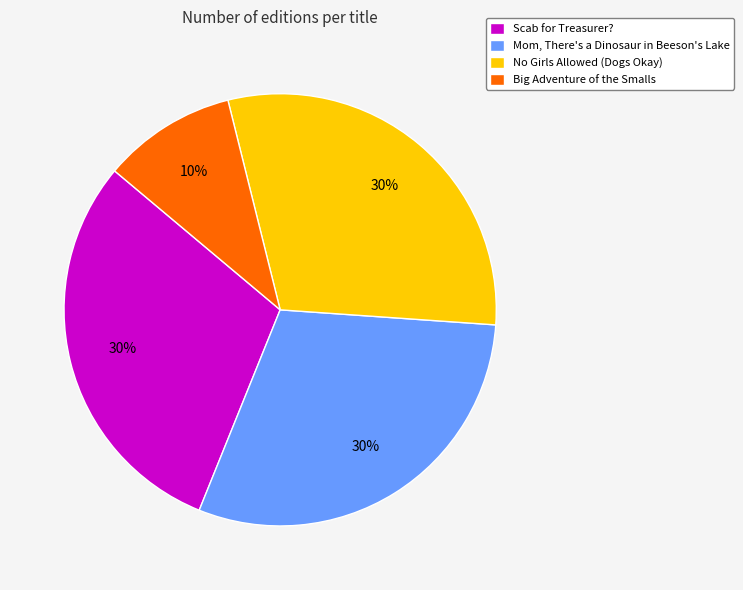

Count the number of slices in the pie.

4